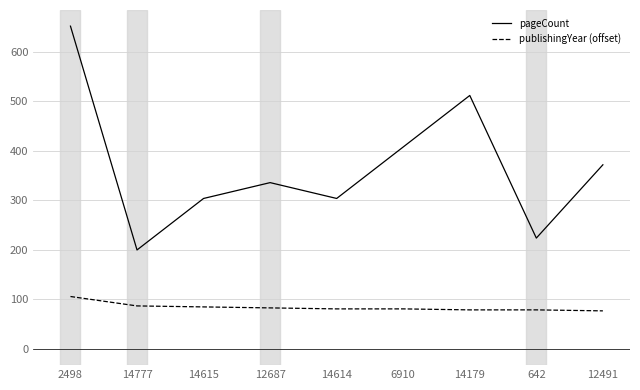

True or false: publishingYear (offset) and pageCount intersect in this chart.

False